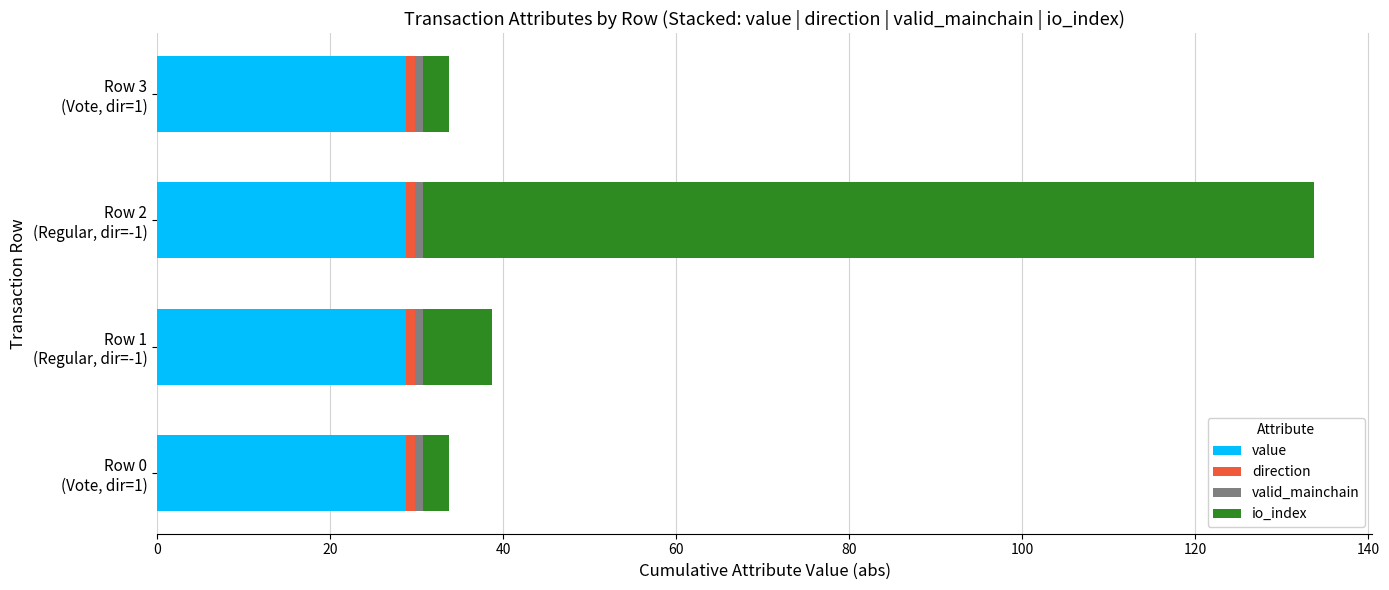

What is the average value of the value series?

28.8